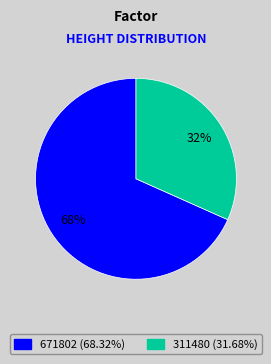

Combined, do 311480 and 671802 account for over 50%?

Yes